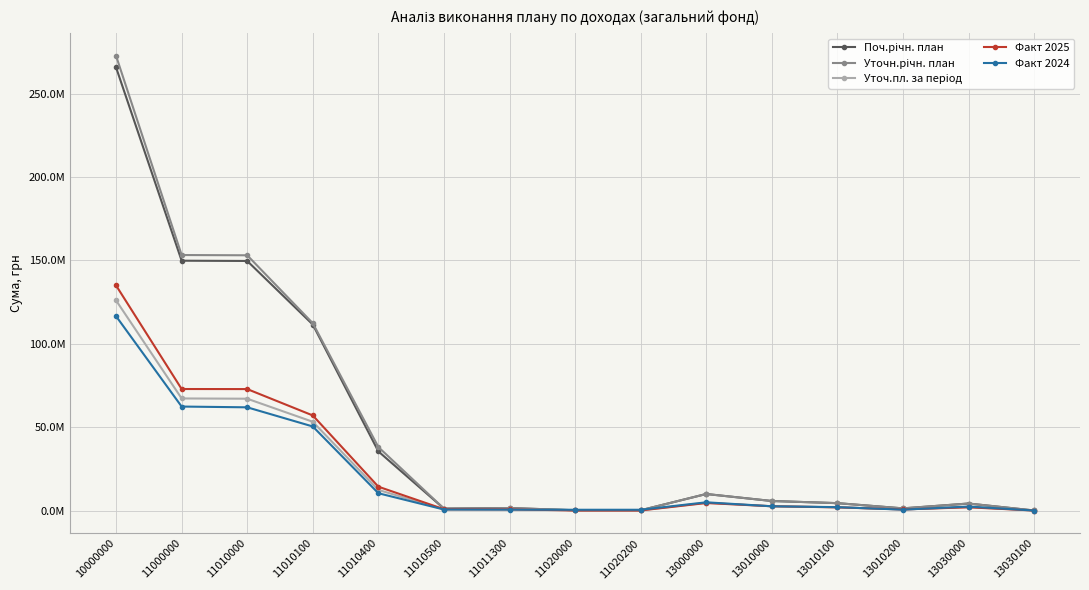

Rank the series at 13030100 from lowest to highest value.

Уточ.пл. за період, Факт 2024, Факт 2025, Поч.річн. план, Уточн.річн. план